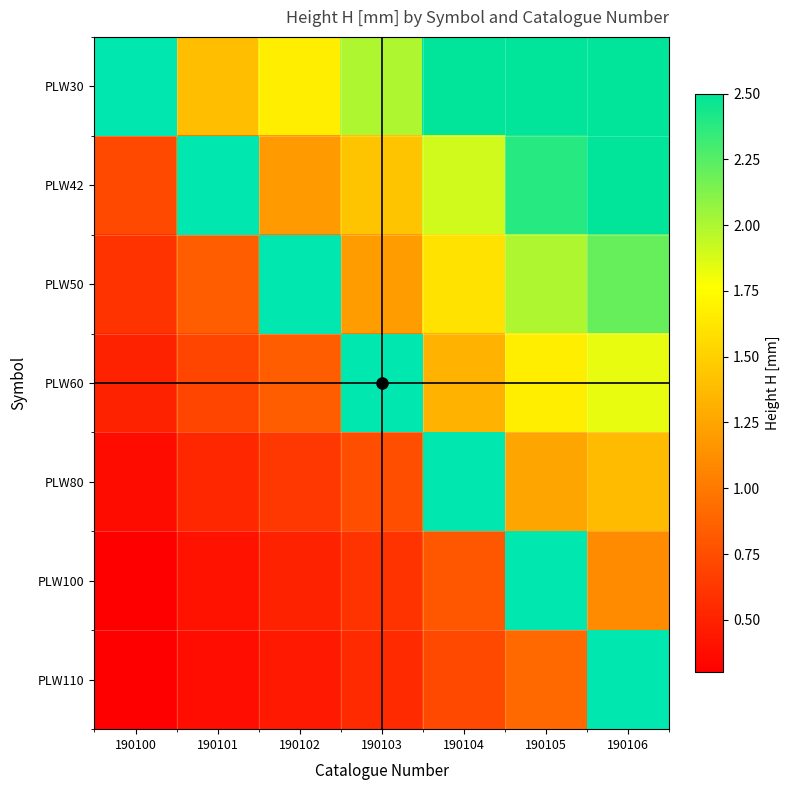

At how many categories does at least one series exceed 0?

7